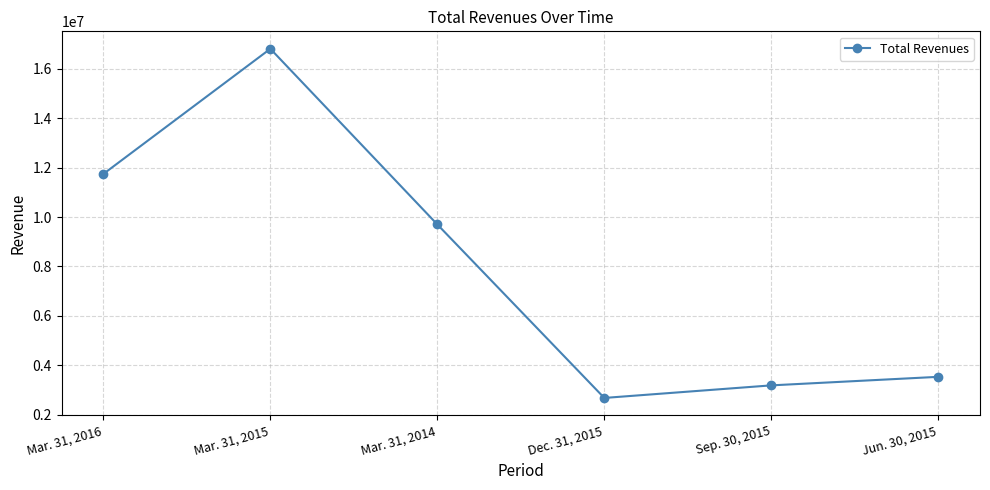

Where does the data first go above 9699274?

Mar. 31, 2016